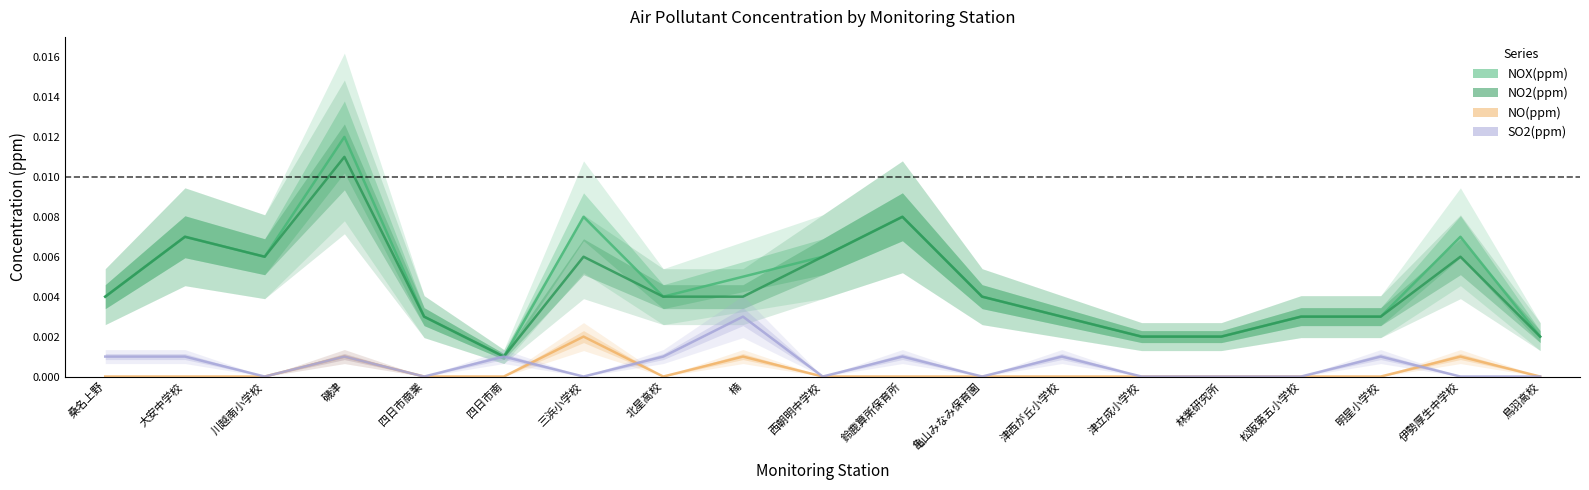

Reading left to right, extract all data points from this chart.

NOX(ppm): 0.0	0.0	0.0	0.0	0.0	0.0	0.0	0.0	0.0	0.0	0.0	0.0	0.0	0.0	0.0	0.0	0.0	0.0	0.0
NO2(ppm): 0.0	0.0	0.0	0.0	0.0	0.0	0.0	0.0	0.0	0.0	0.0	0.0	0.0	0.0	0.0	0.0	0.0	0.0	0.0
NO(ppm): 0.0	0.0	0.0	0.0	0.0	0.0	0.0	0.0	0.0	0.0	0.0	0.0	0.0	0.0	0.0	0.0	0.0	0.0	0.0
SO2(ppm): 0.0	0.0	0.0	0.0	0.0	0.0	0.0	0.0	0.0	0.0	0.0	0.0	0.0	0.0	0.0	0.0	0.0	0.0	0.0